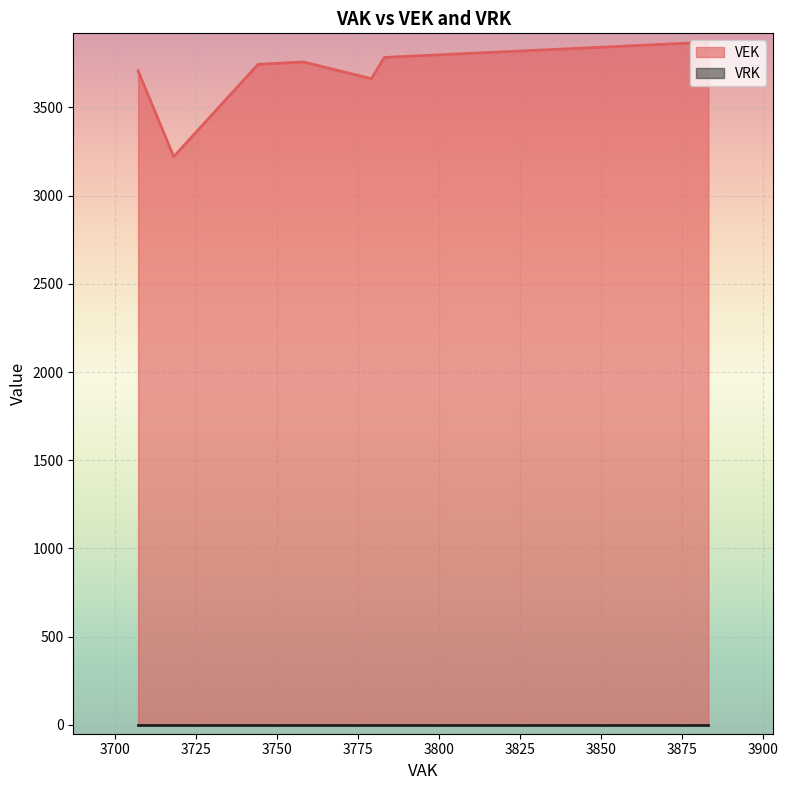

What are all the series names shown in the legend?

VEK, VRK